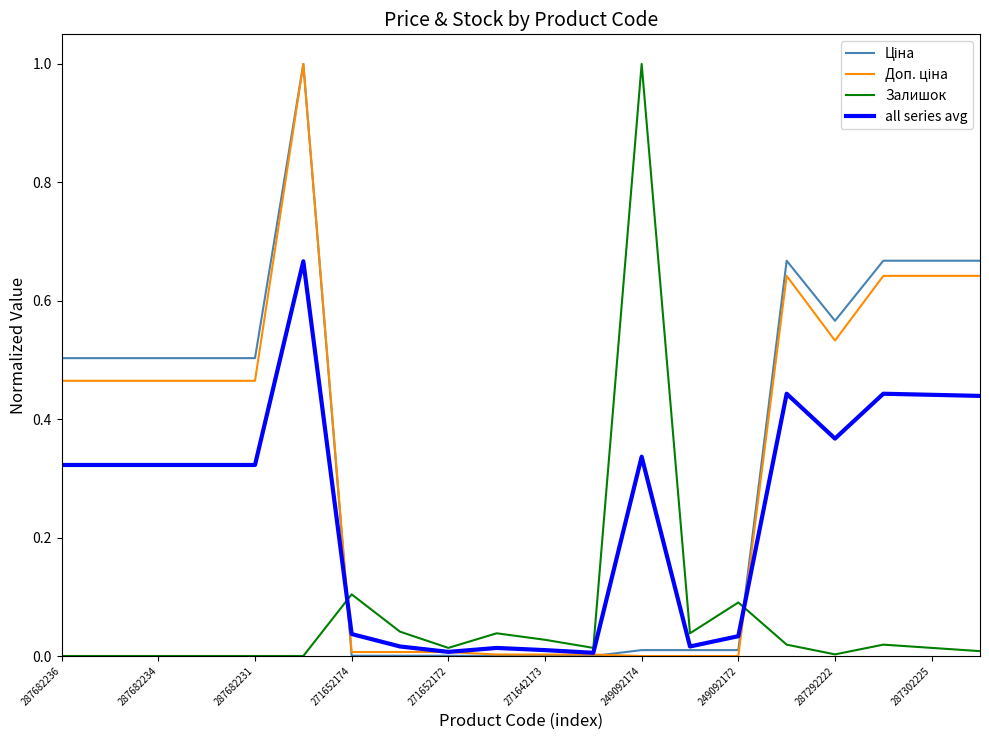

What is the maximum value shown in the chart?

1.0